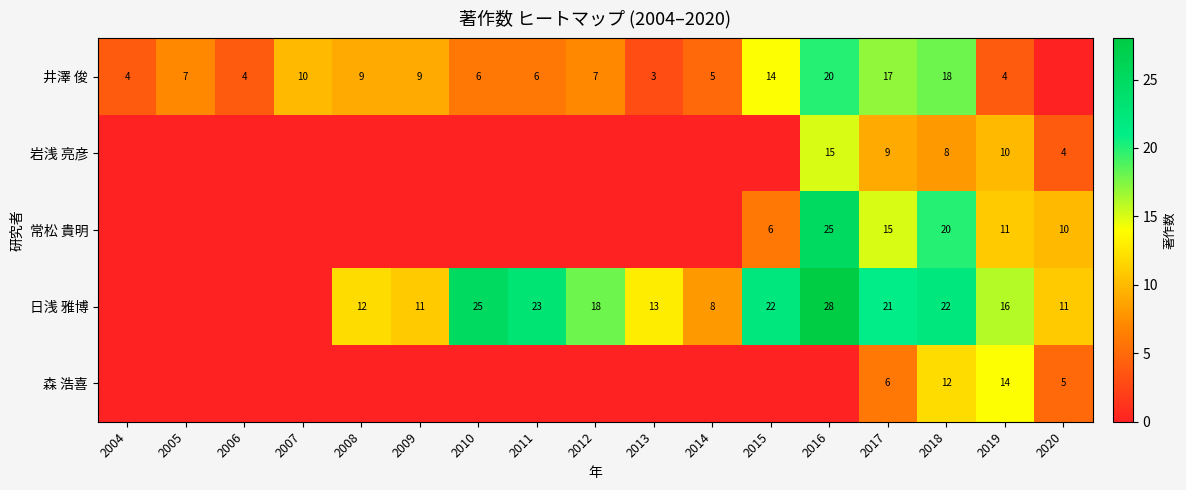

Count the number of data series in this chart.

5